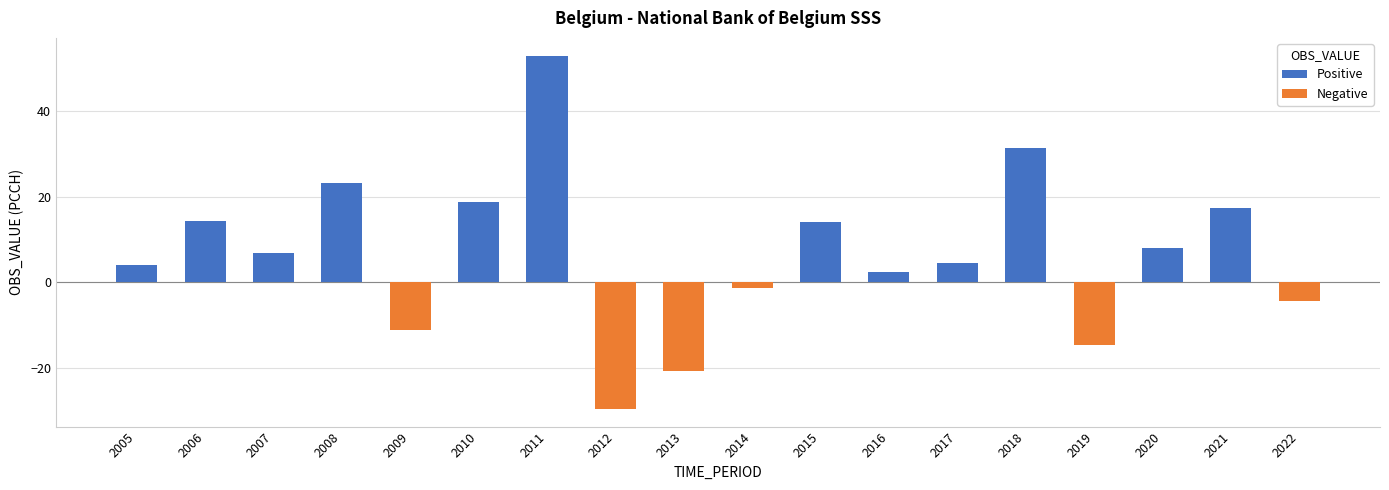

List the labels in order of value, smallest first.

2012, 2013, 2019, 2009, 2022, 2014, 2016, 2005, 2017, 2007, 2020, 2015, 2006, 2021, 2010, 2008, 2018, 2011